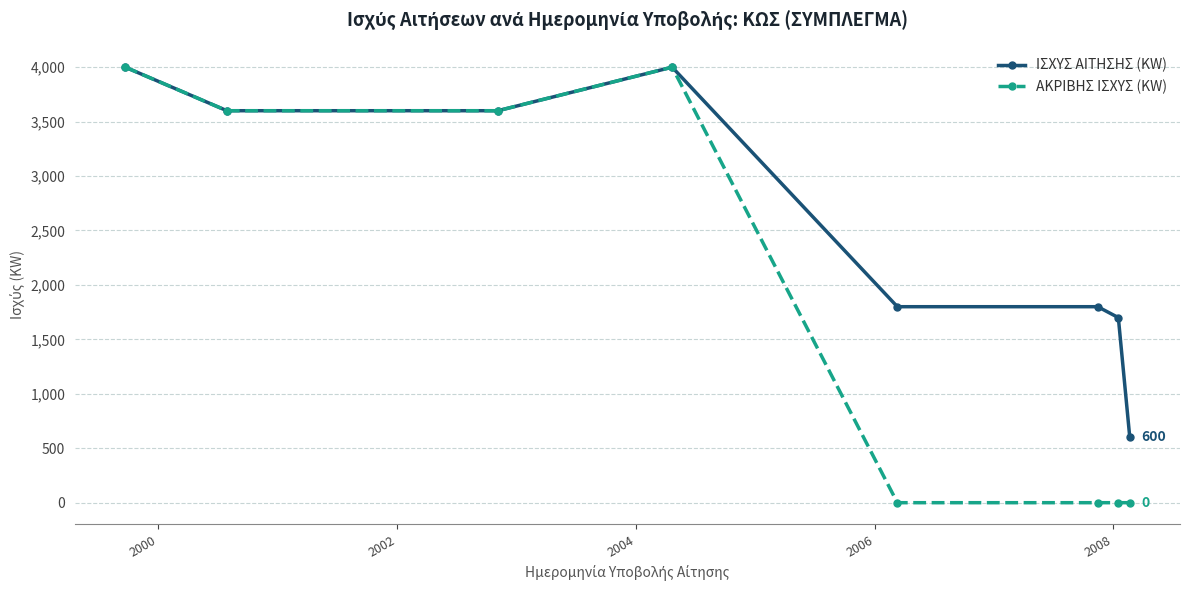

At how many categories does at least one series exceed 1309?

7